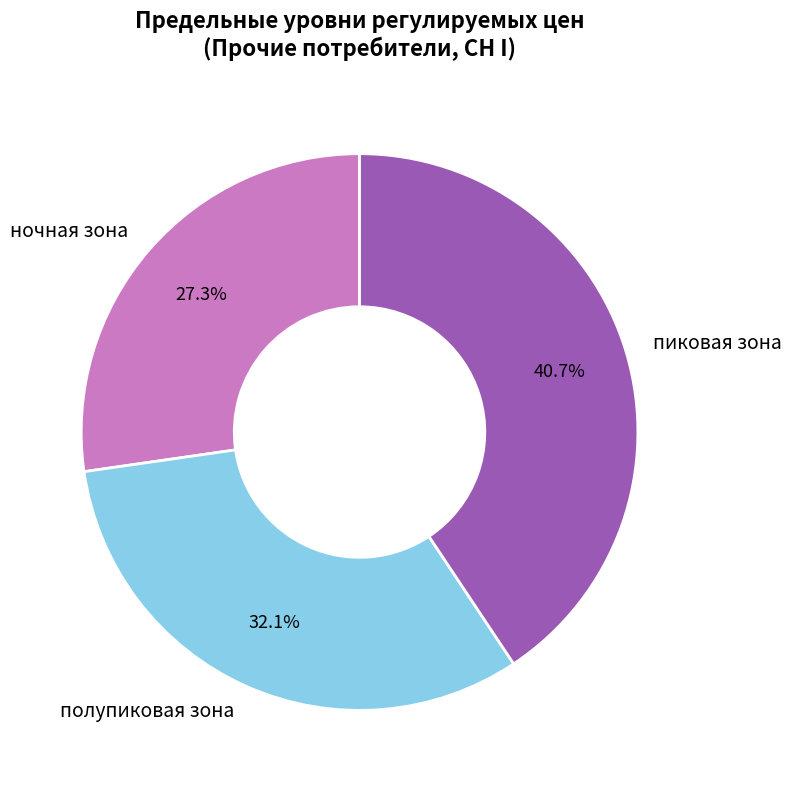

To the nearest percent, what is the difference between the полупиковая зона and ночная зона slice percentages?

5%